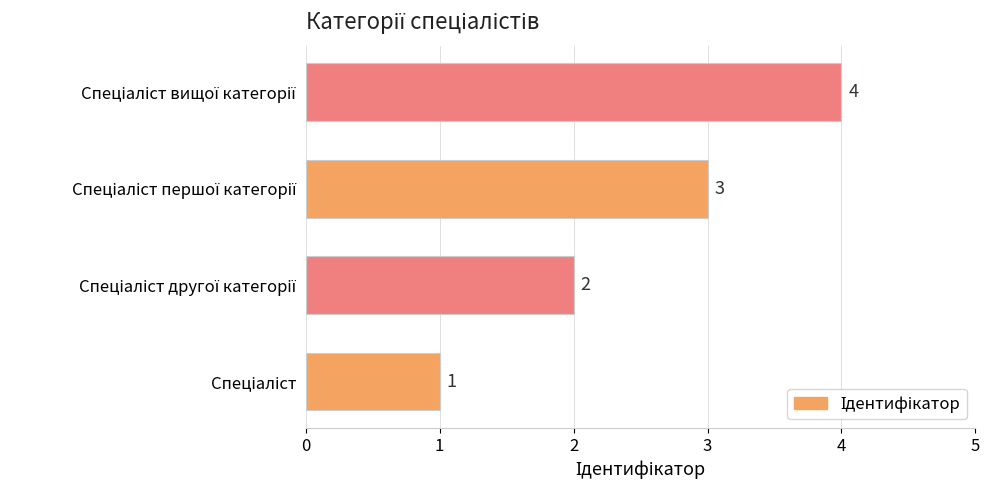

What is the difference between the maximum and minimum values?

3